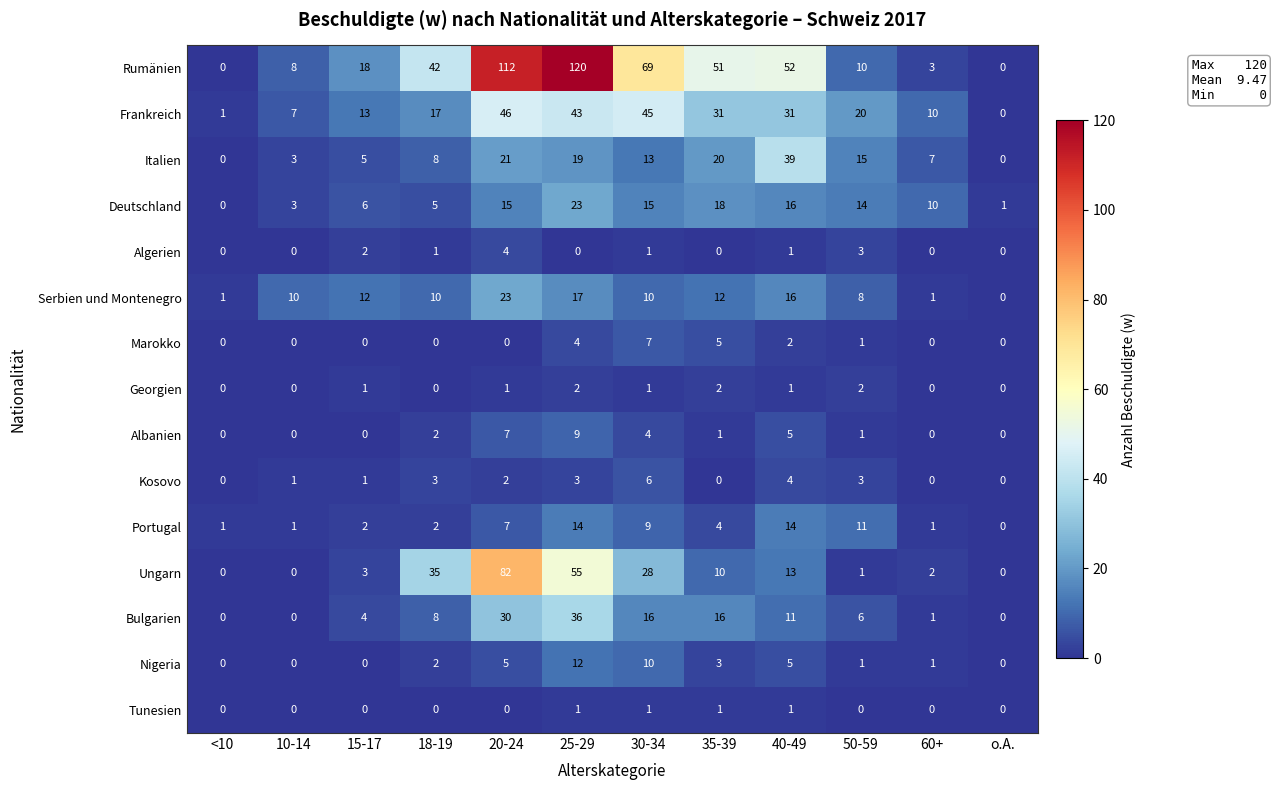

At which category is the sum across all series the highest?

25-29